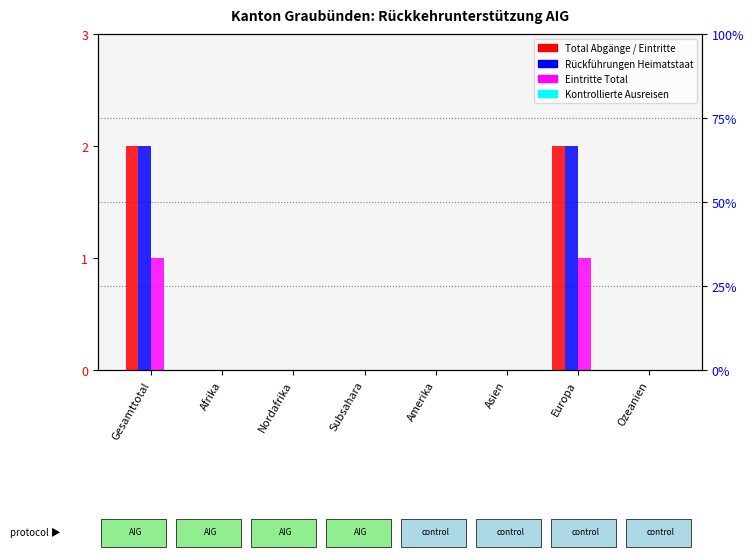

What is the sum of the Total Abgänge values at Asien and Gesamttotal?

2